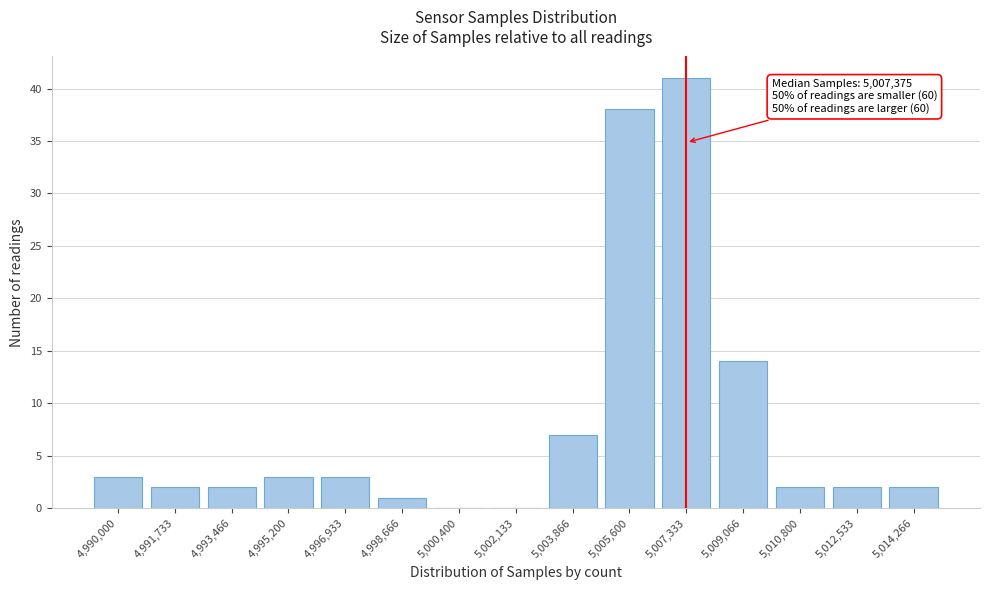

Reading right to left, what are all the values shown in this chart?

5,014,266=2	5,012,533=2	5,010,800=2	5,009,066=14	5,007,333=41	5,005,600=38	5,003,866=7	5,002,133=0	5,000,400=0	4,998,666=1	4,996,933=3	4,995,200=3	4,993,466=2	4,991,733=2	4,990,000=3